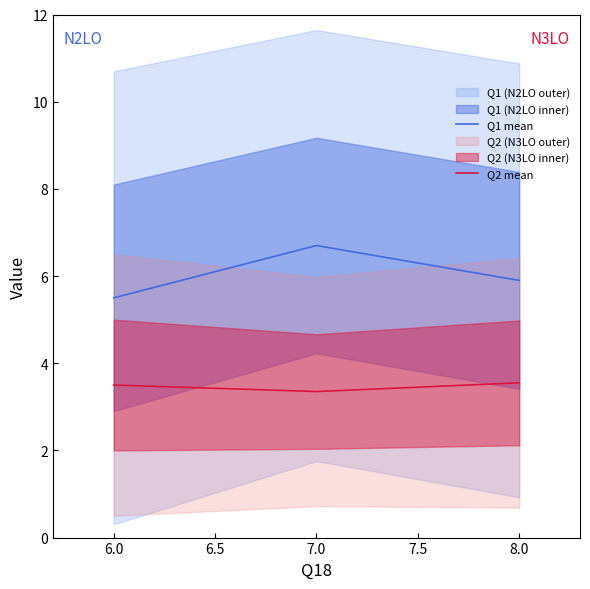

What is the highest value of the Q1 mean series?

6.7